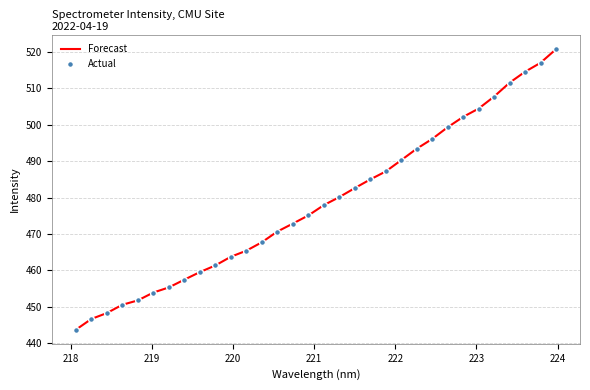

What is the greatest value displayed?

520.8